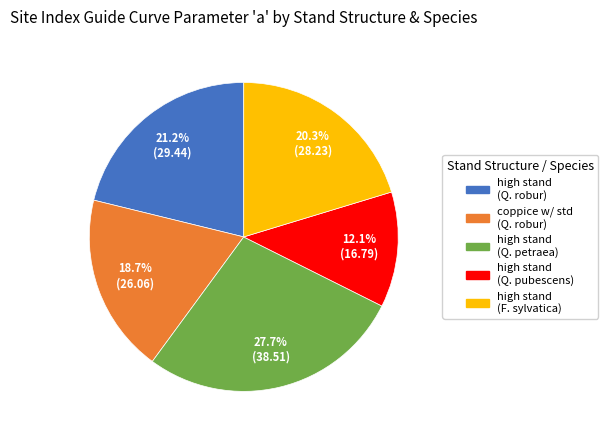

Is there a majority slice in this chart?

No